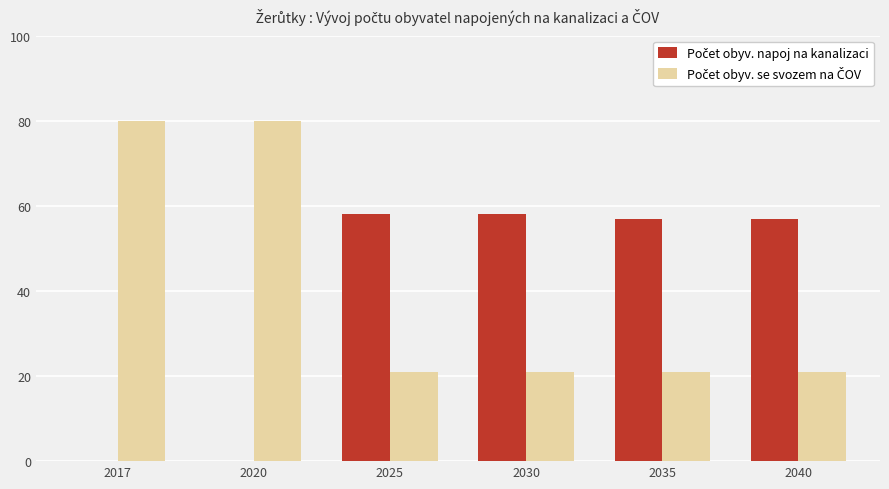

What is the total value across all series at 2025?

79